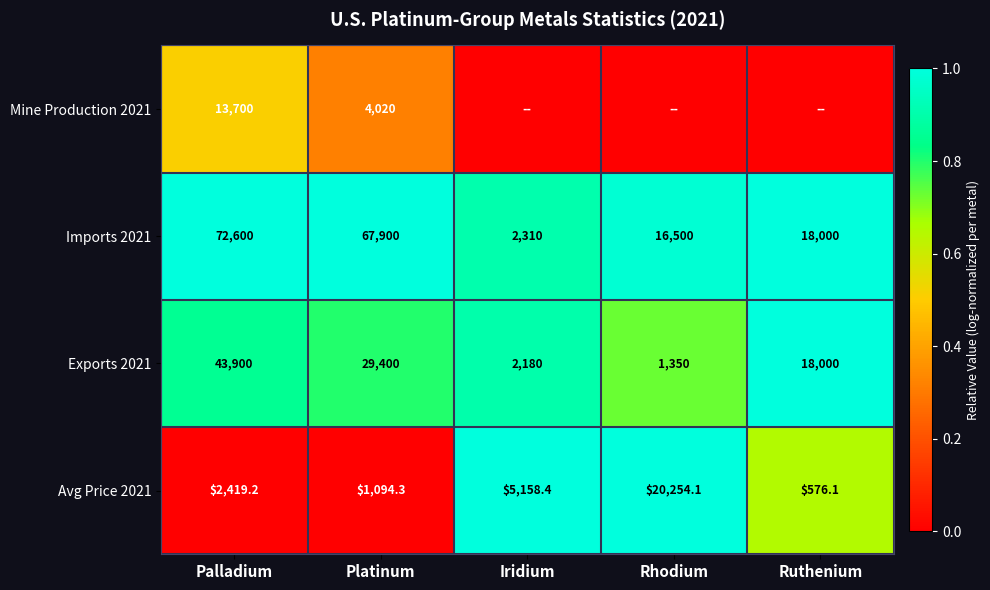

What is the difference between the highest and lowest values at Palladium?

70180.8